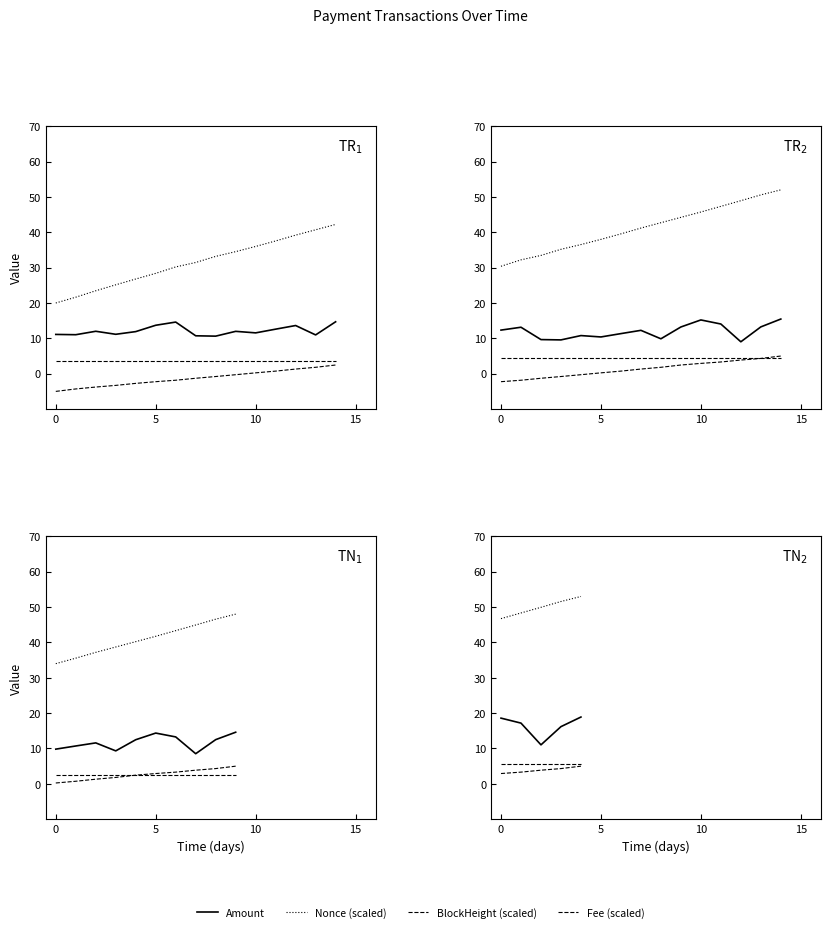

True or false: Nonce (scaled) and BlockHeight (scaled) intersect in this chart.

False